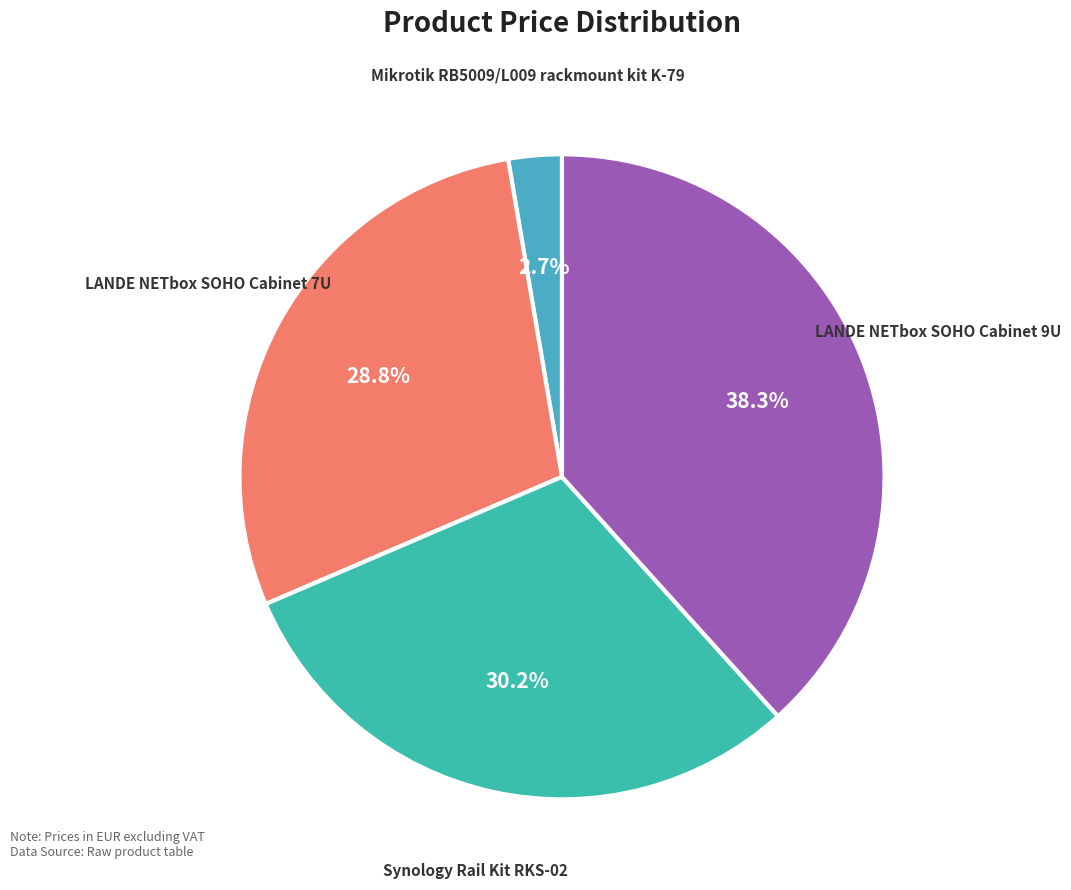

Which slice is the largest?

LANDE NETbox SOHO Cabinet 9U